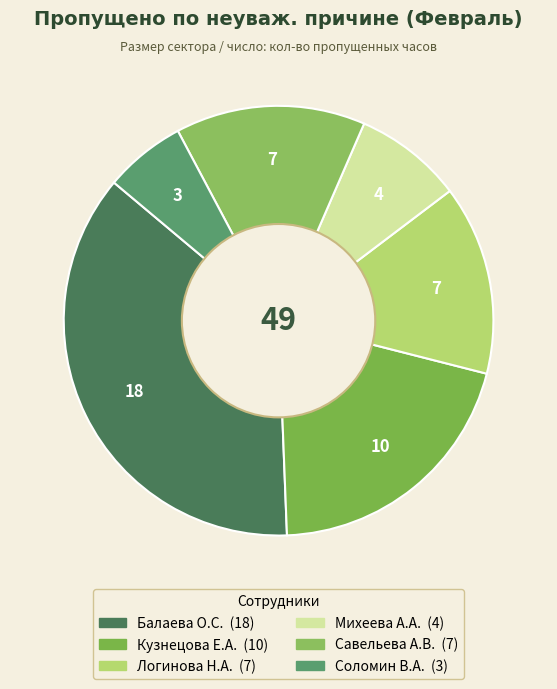

What percentage is the Кузнецова Е.А. slice, to the nearest percent?

20%